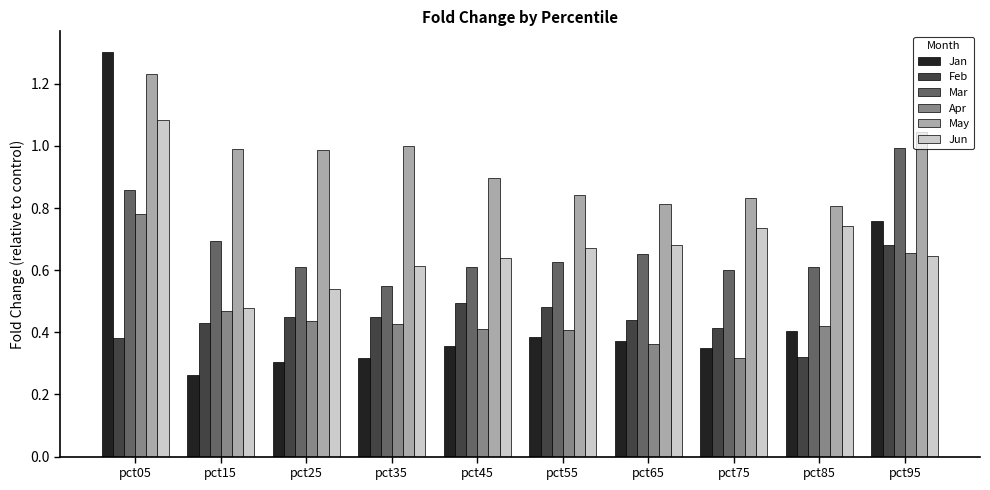

What is the sum of the Apr values at pct95 and pct05?

1.4